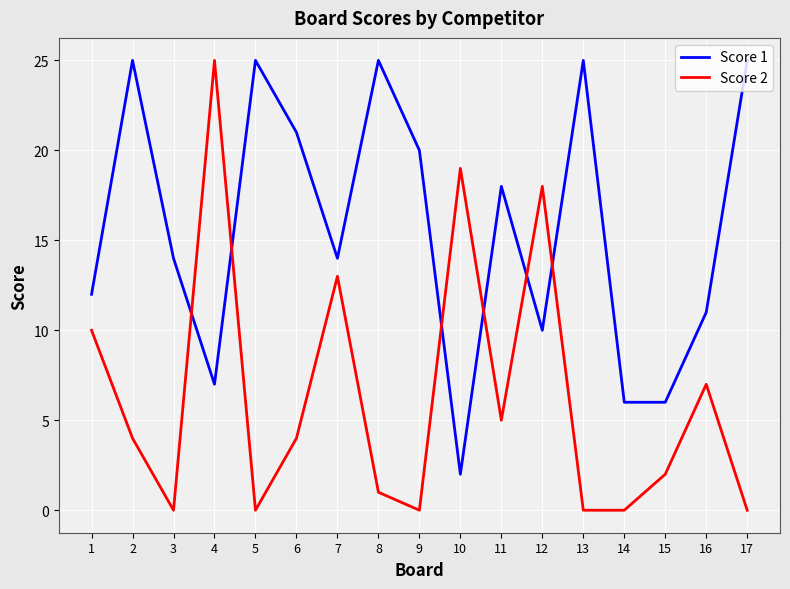

At 9, list the series in order from smallest to largest.

Score 2, Score 1